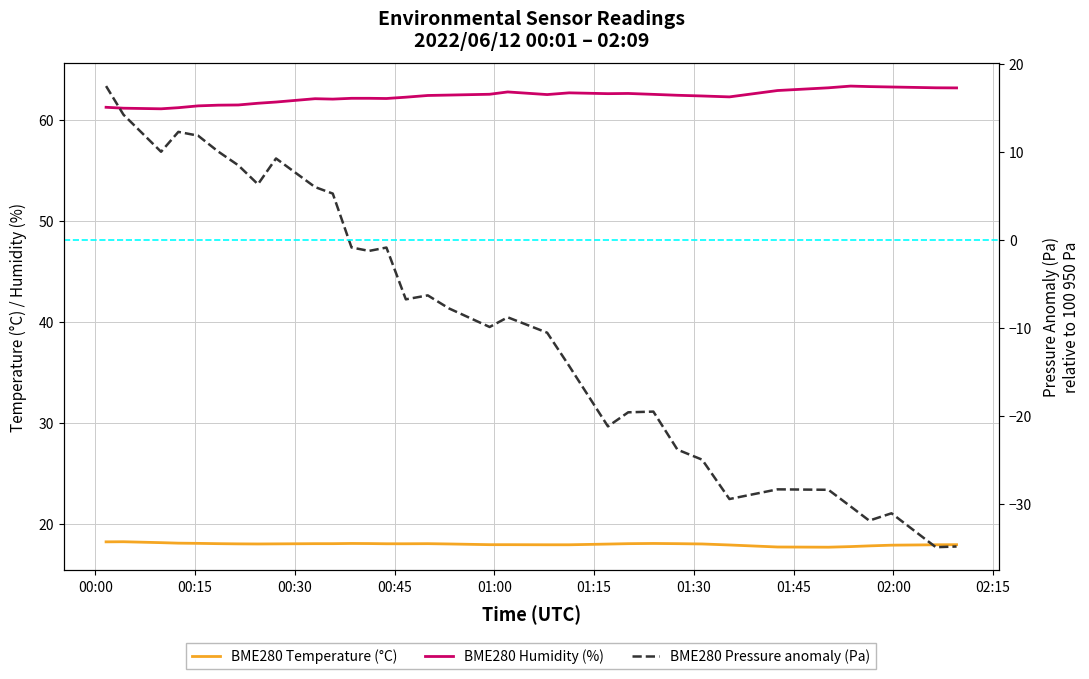

How many distinct data groups are displayed?

3